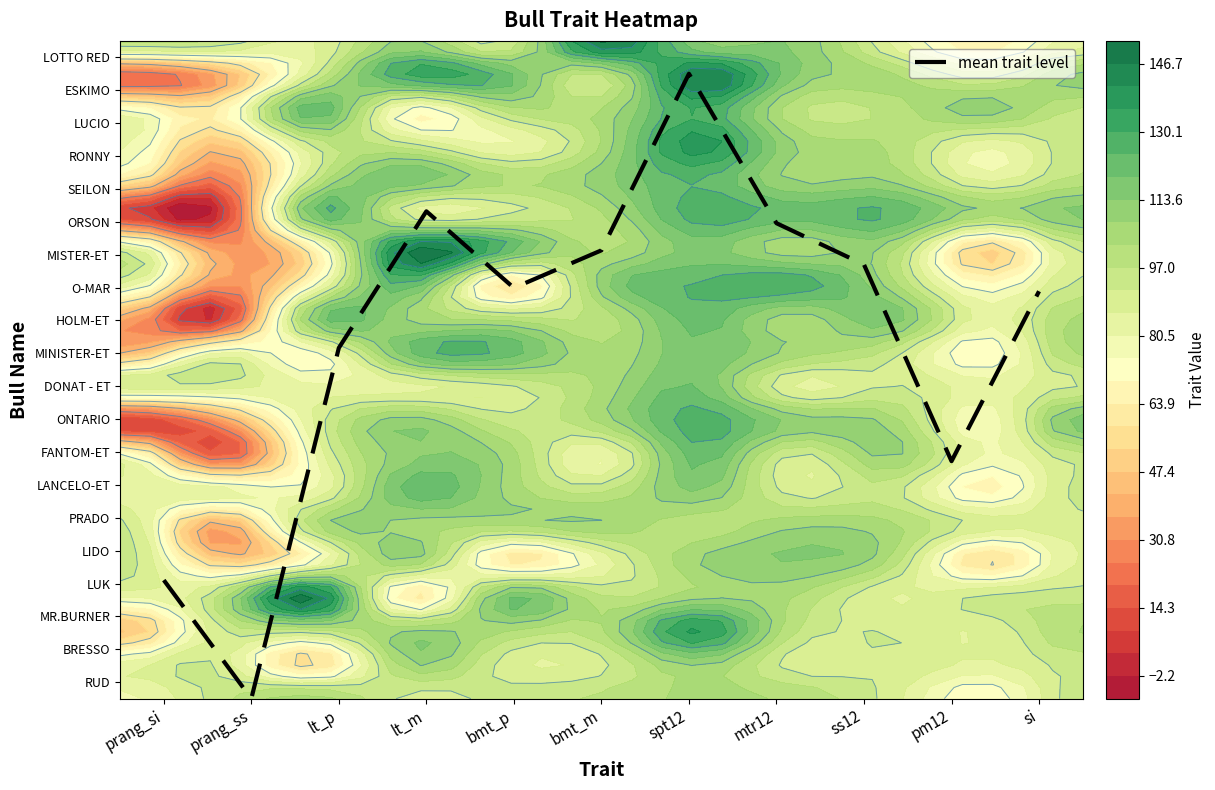

What is the difference between the second highest and minimum values?

14.8